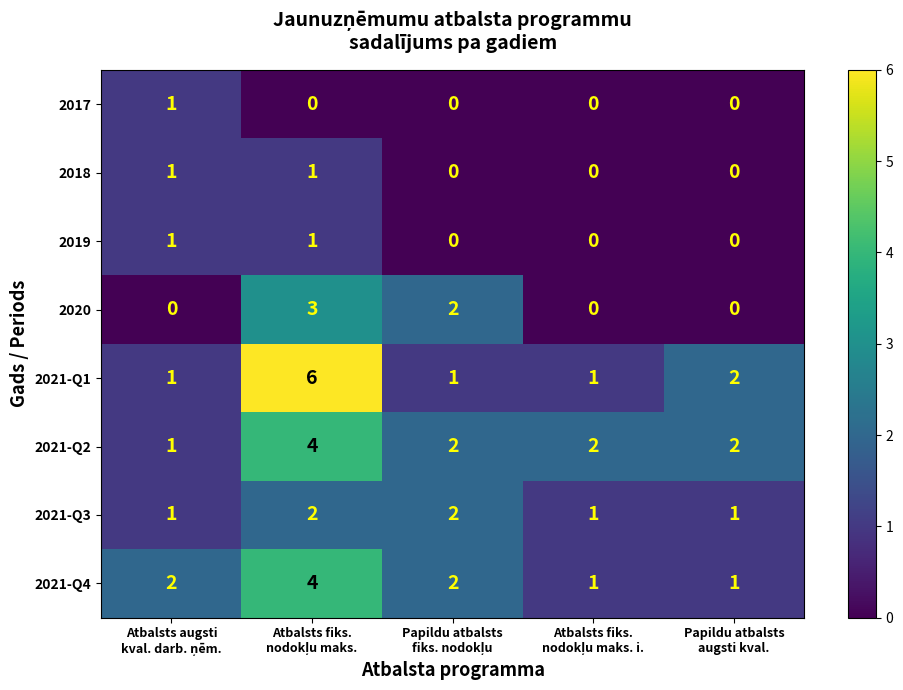

What is the greatest value displayed?

6